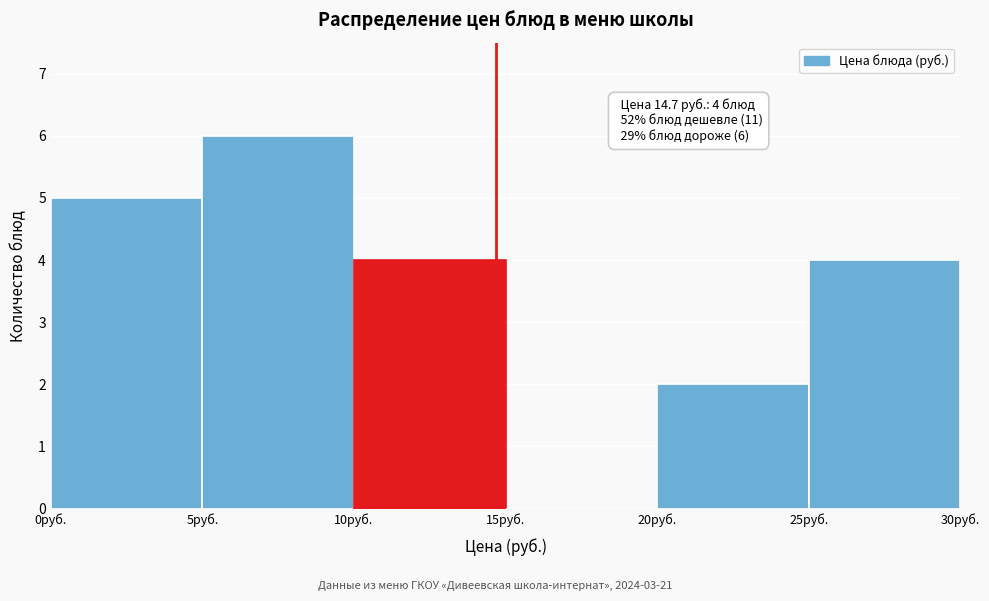

Which range on the x-axis has the tallest bar?

5 to 10